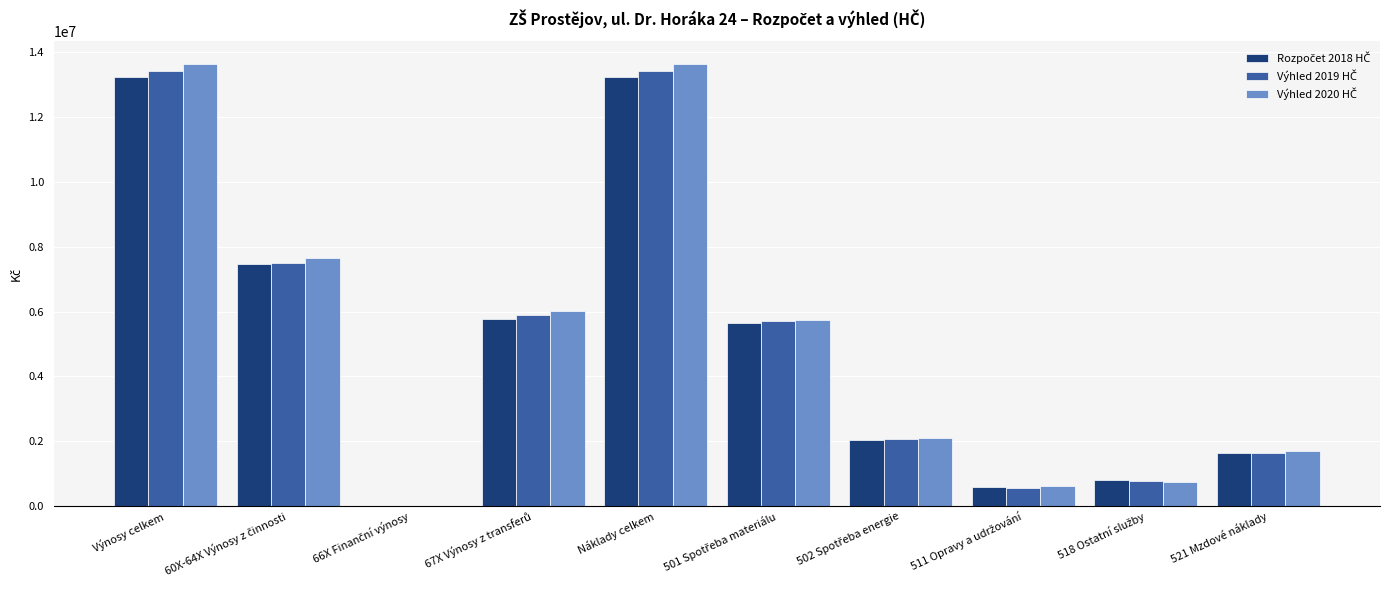

What is the maximum value shown in the chart?

13659000